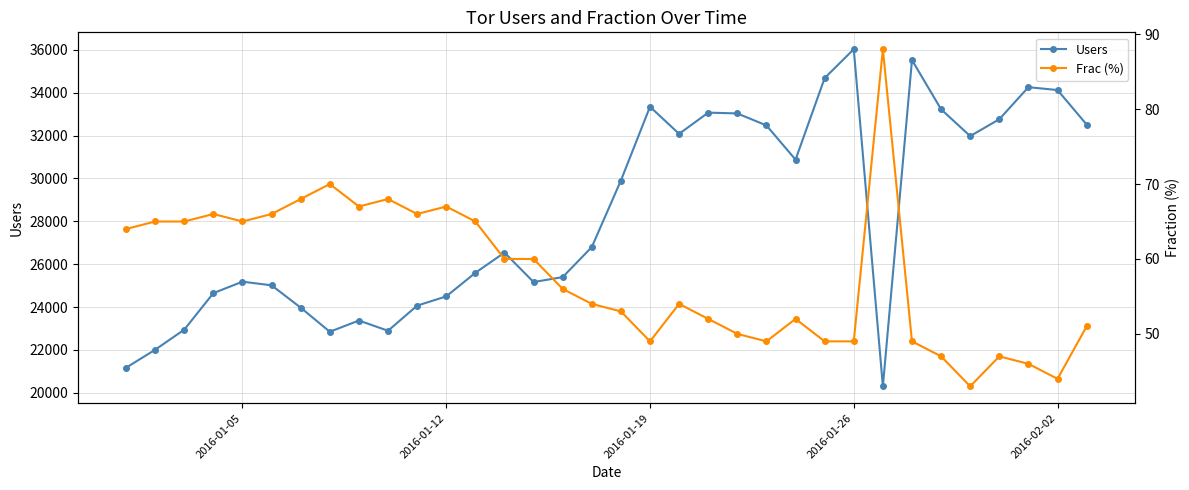

At how many categories does at least one series exceed 30652?

15